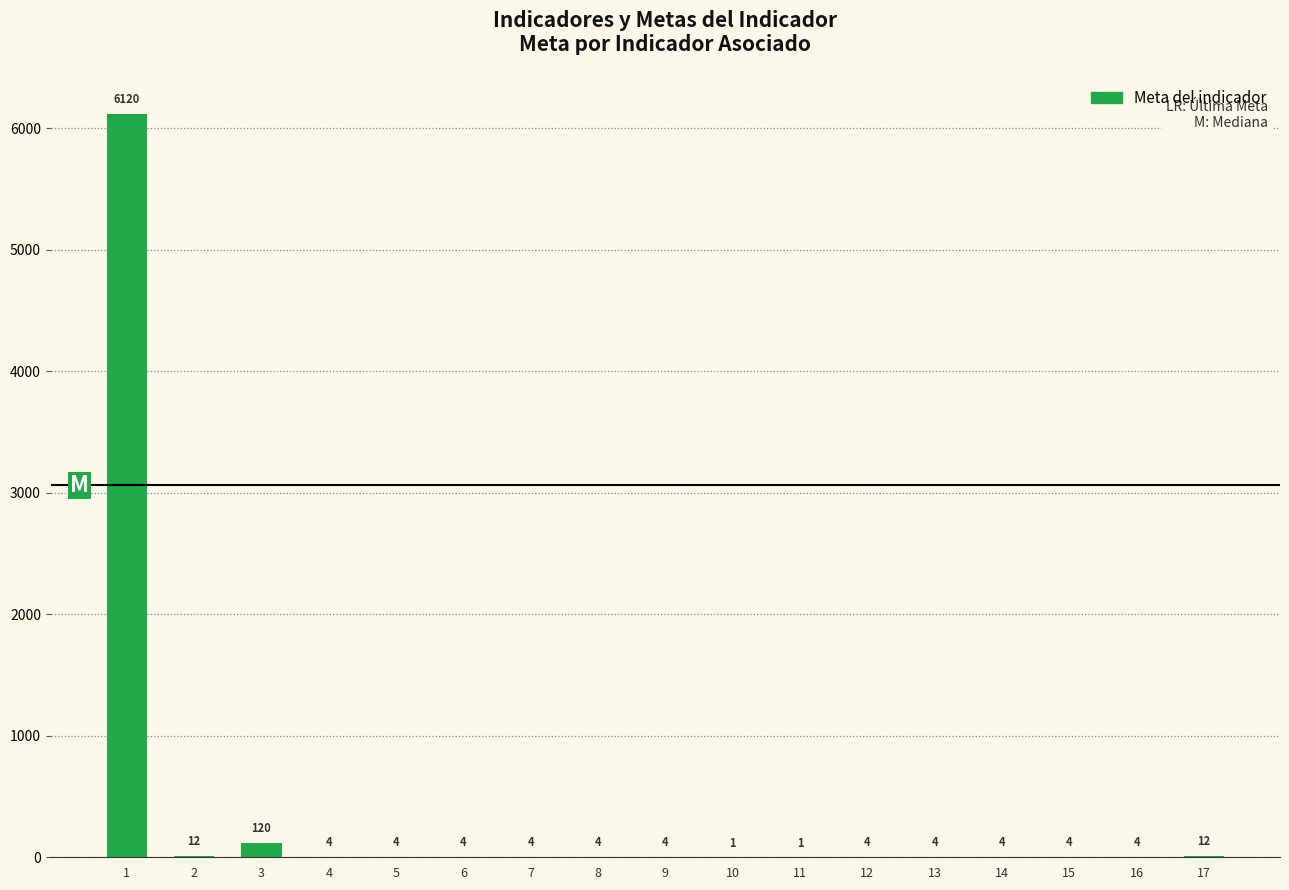

Where is the data nearest to the value 3060?

3